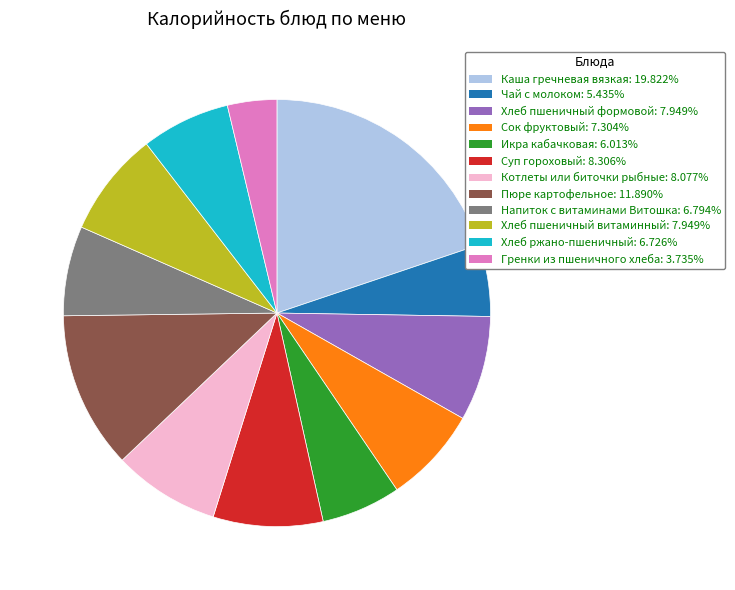

The Хлеб пшеничный витаминный slice represents 1% of the pie. True or false?

False